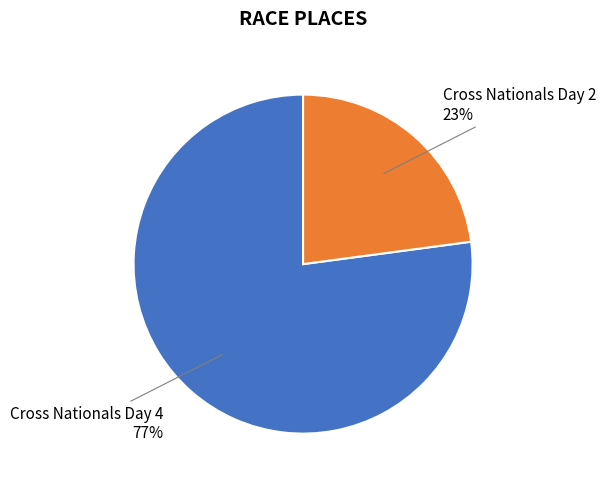

Count the number of slices in the pie.

2